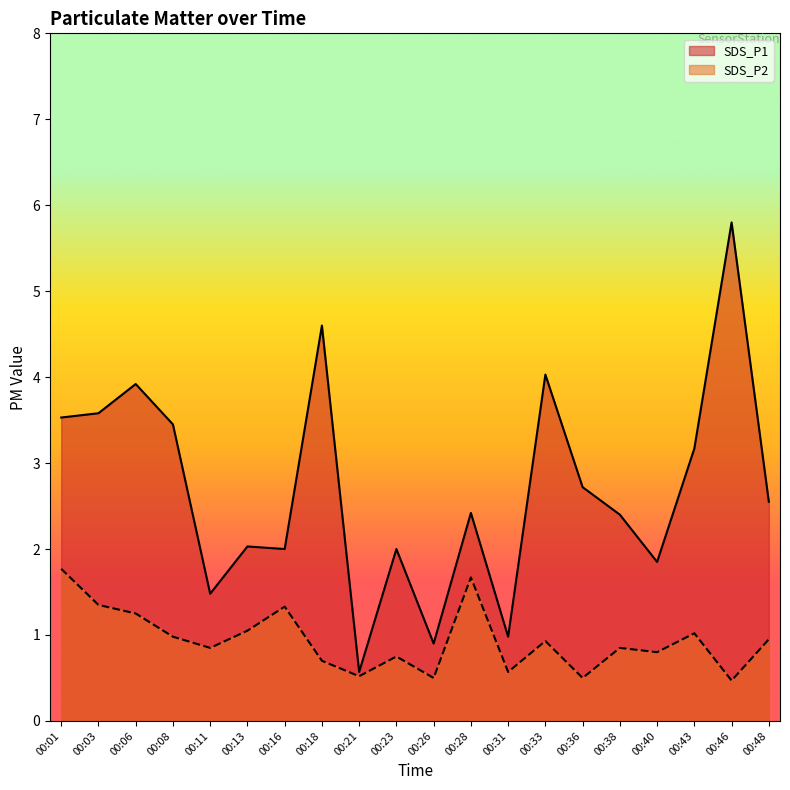

What is the value of the SDS_P2 point at the 2nd from the left?

1.4